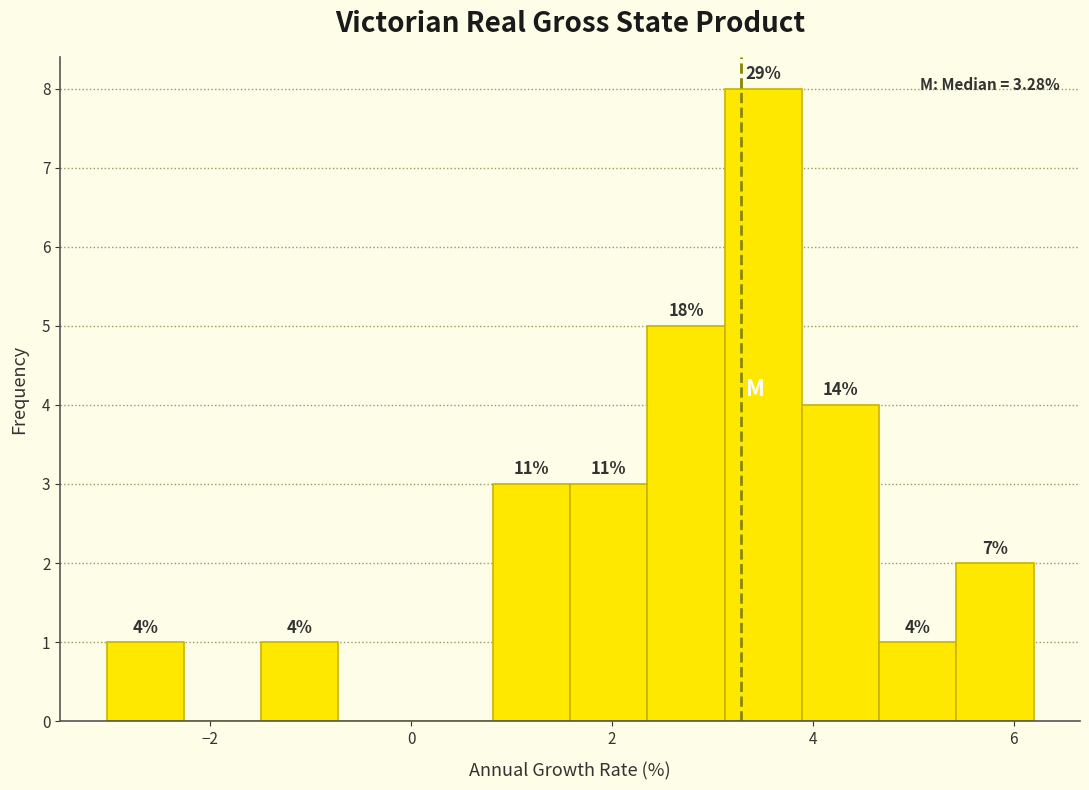

Read against the x-axis, roughly where is the centre of the tallest bar?

3.6